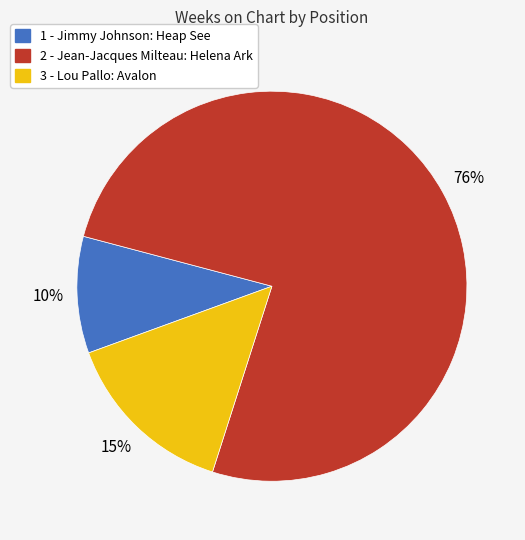

Which category has the smallest portion of the pie?

1 - Jimmy Johnson: Heap See